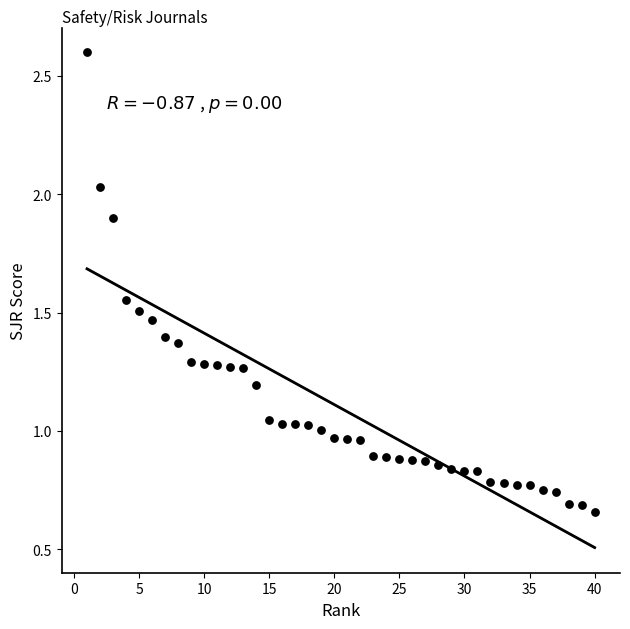

What is the range of X values (max minus min)?

39.0